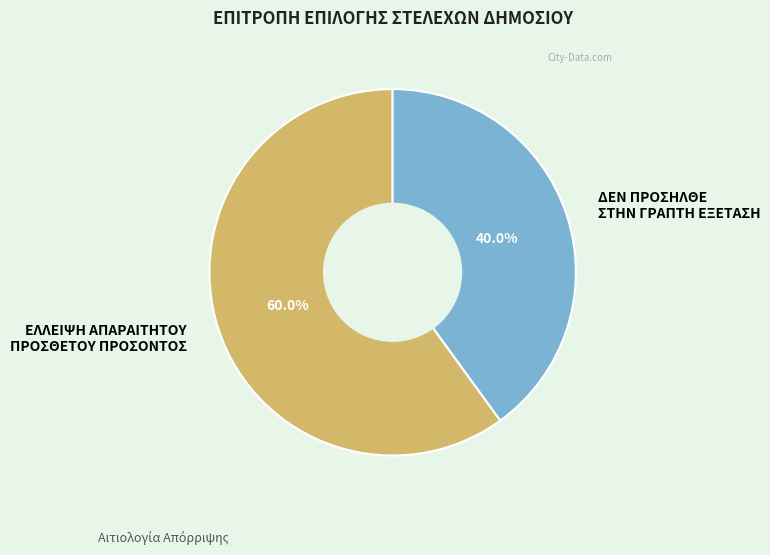

What percentage is NOT represented by ΕΛΛΕΙΨΗ ΑΠΑΡΑΙΤΗΤΟΥ ΠΡΟΣΘΕΤΟΥ ΠΡΟΣΟΝΤΟΣ?

40.0%